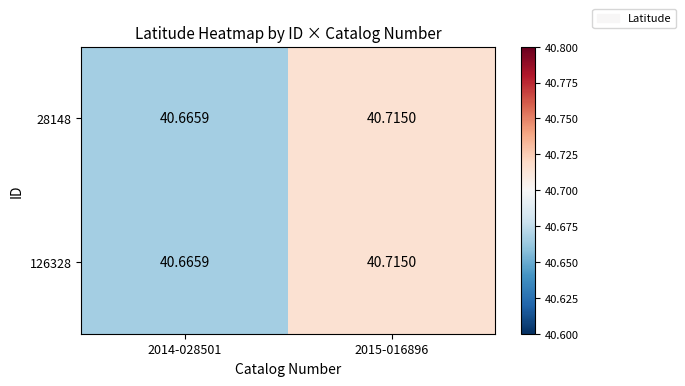

Reading right to left, what are all the values shown in this chart?

28148: 2015-016896=40.7	2014-028501=40.7
126328: 2015-016896=40.7	2014-028501=40.7